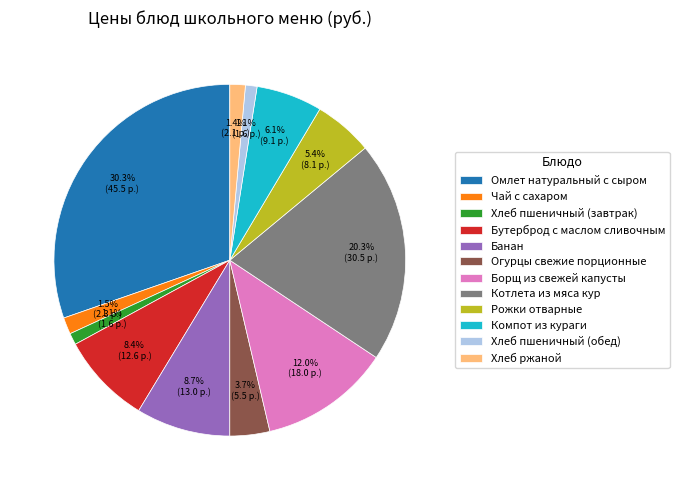

Is there a majority slice in this chart?

No